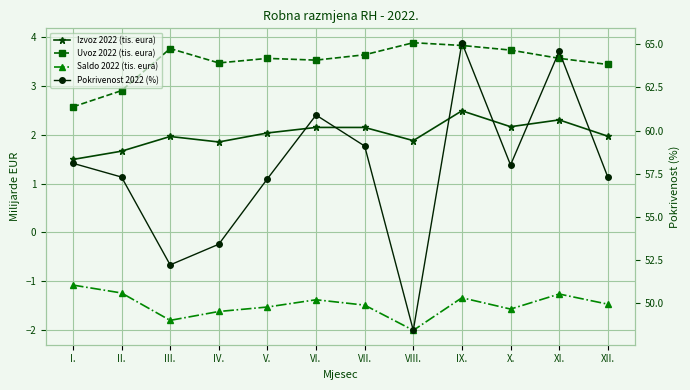

At how many categories does at least one series exceed 17?

12